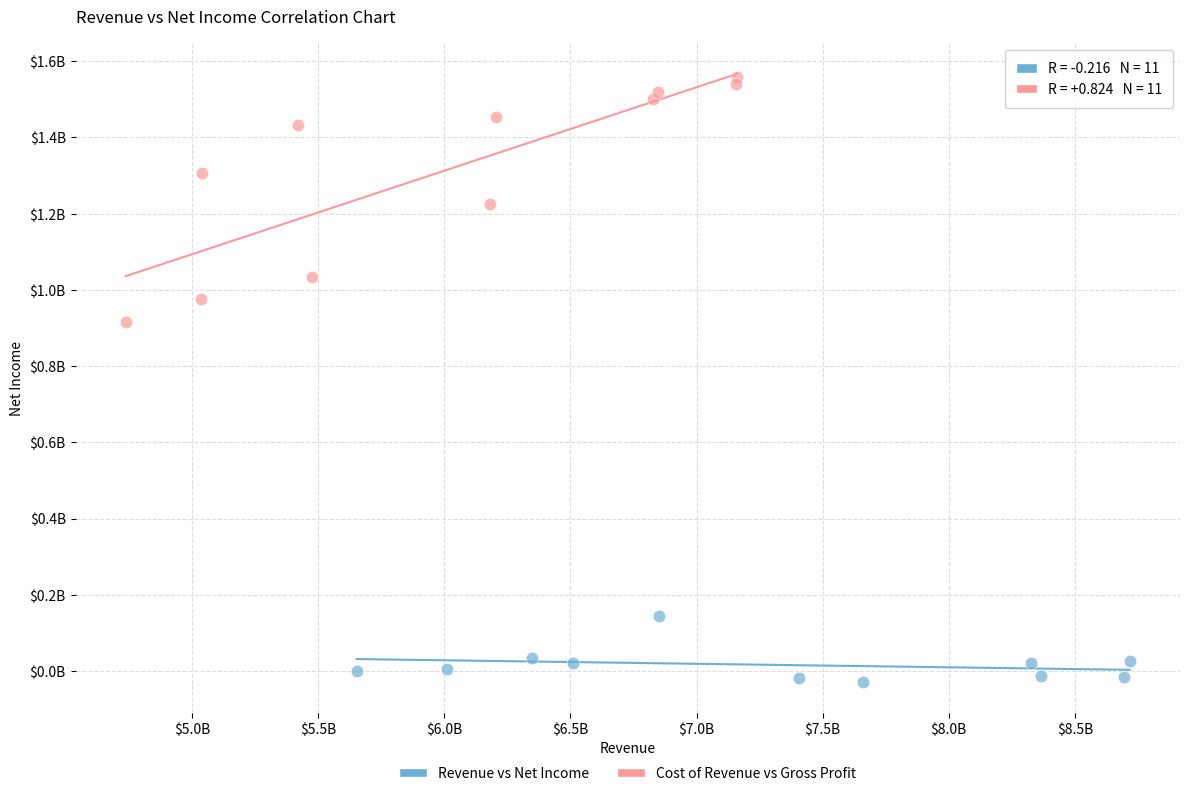

Which series contains the lowest Y value?

Revenue vs Net Income